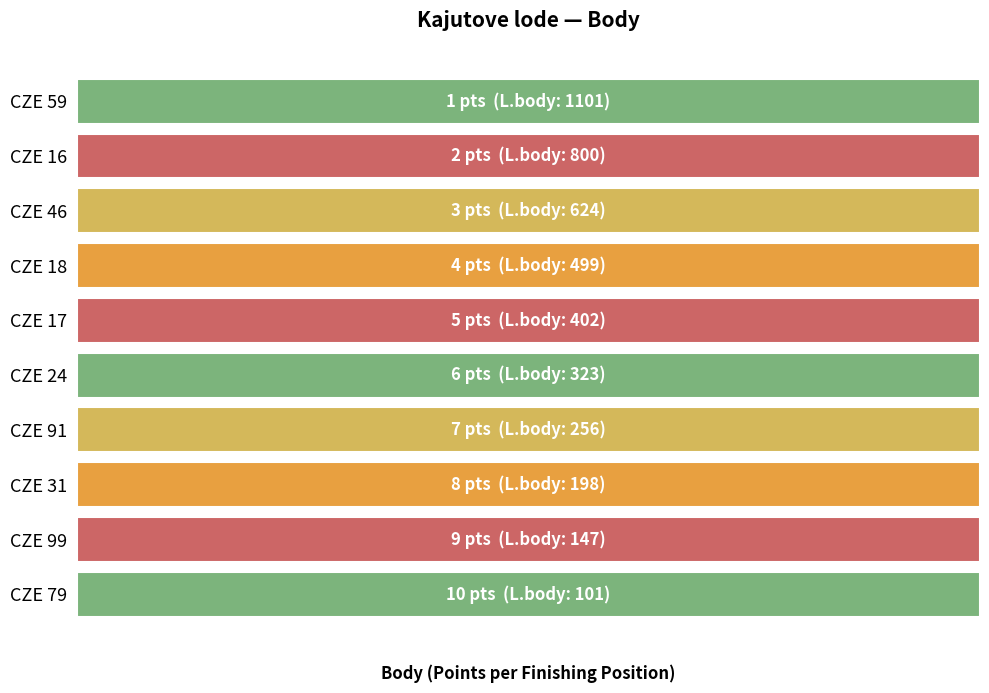

Rank the categories by value from lowest to highest.

CZE 59, CZE 16, CZE 46, CZE 18, CZE 17, CZE 24, CZE 91, CZE 31, CZE 99, CZE 79